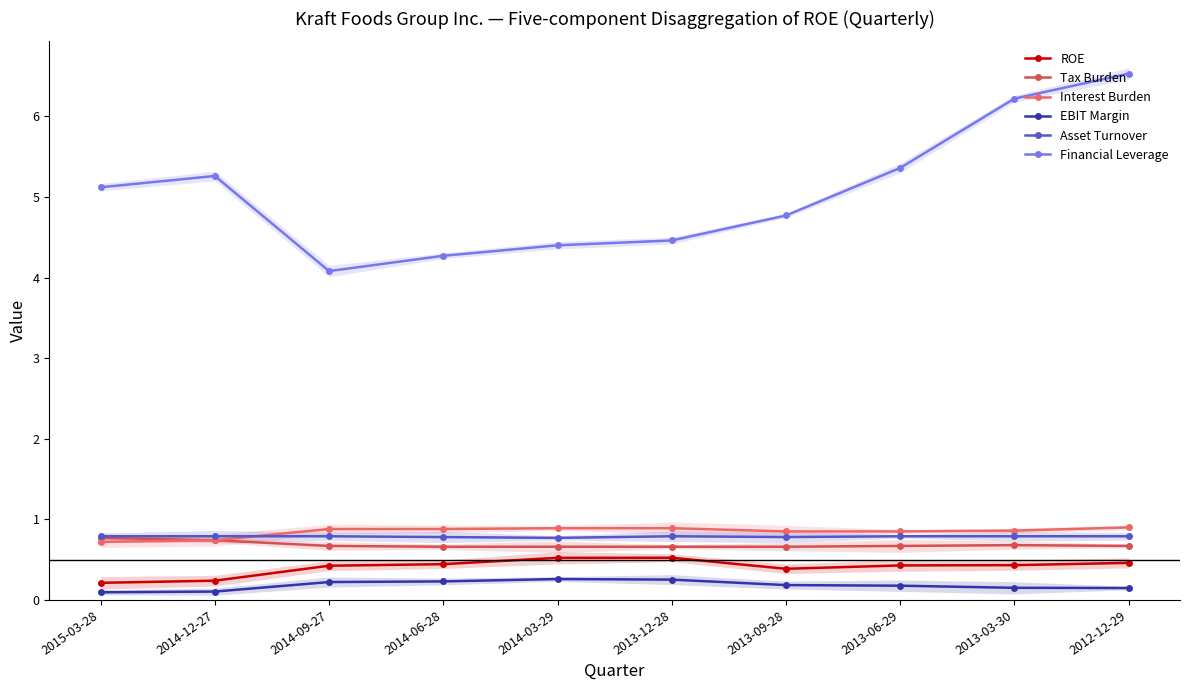

How many data points does each series have?

10